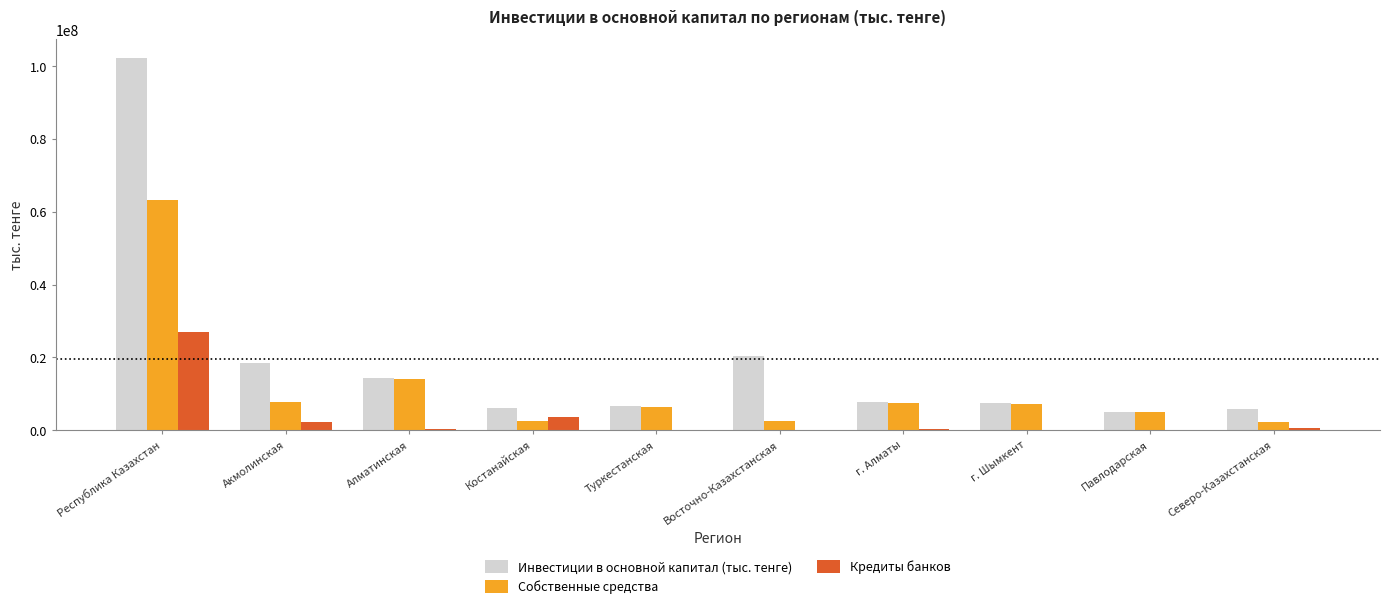

How many categories are shown in the chart?

10